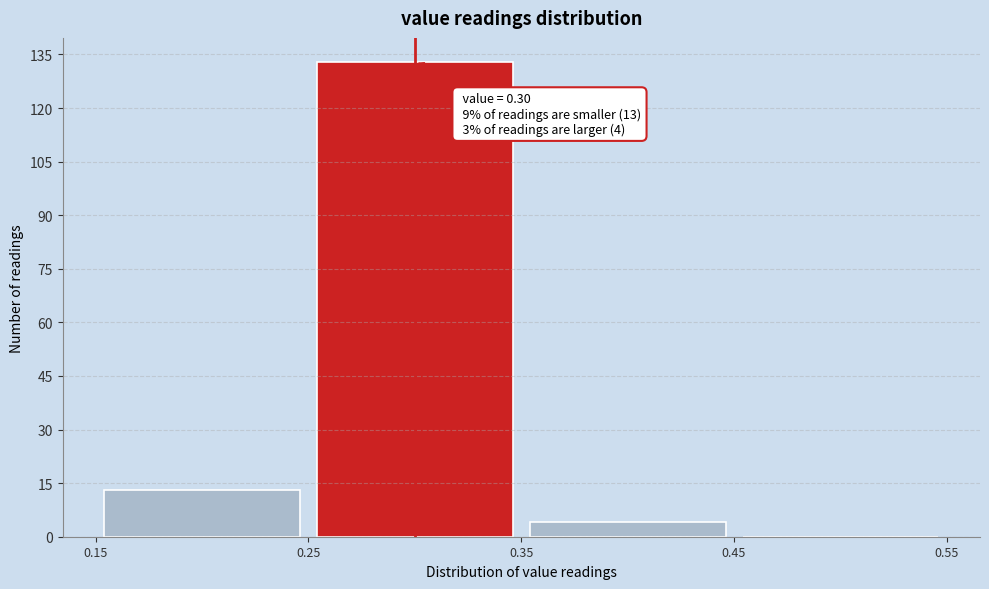

Over which range of the x-axis is the bar tallest?

0.25 to 0.35